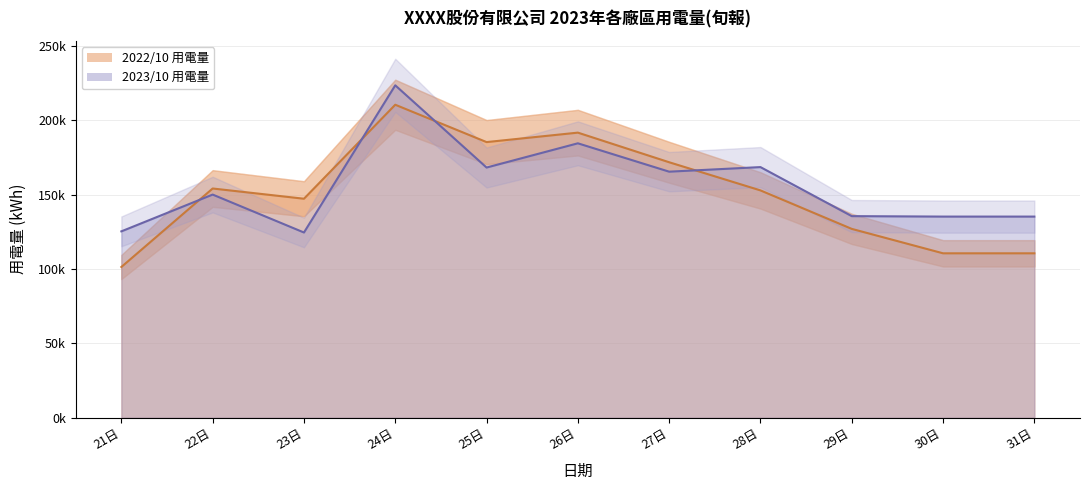

Rank the series by their maximum value, from highest to lowest.

2023/10 用電量, 2022/10 用電量